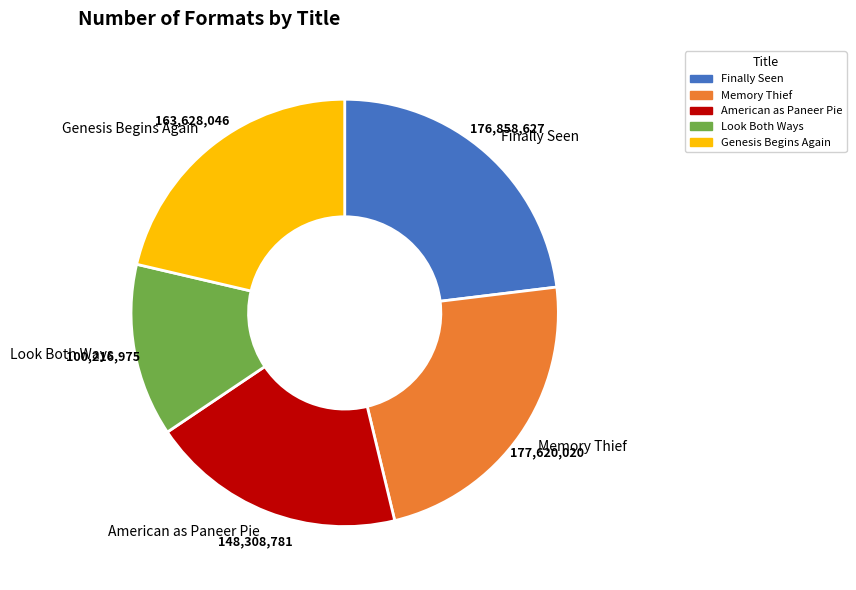

Do Memory Thief and Finally Seen together represent more than half of the pie?

No